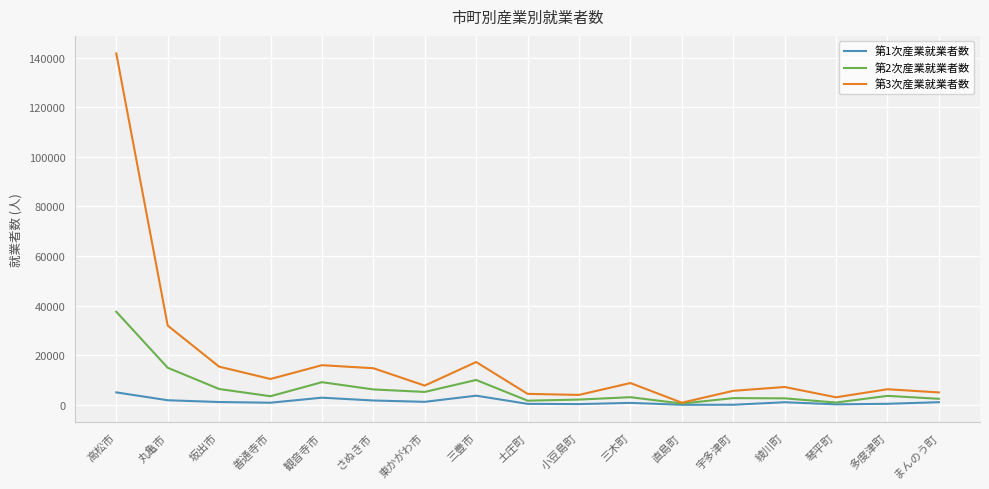

What position from the right is 丸亀市?

16